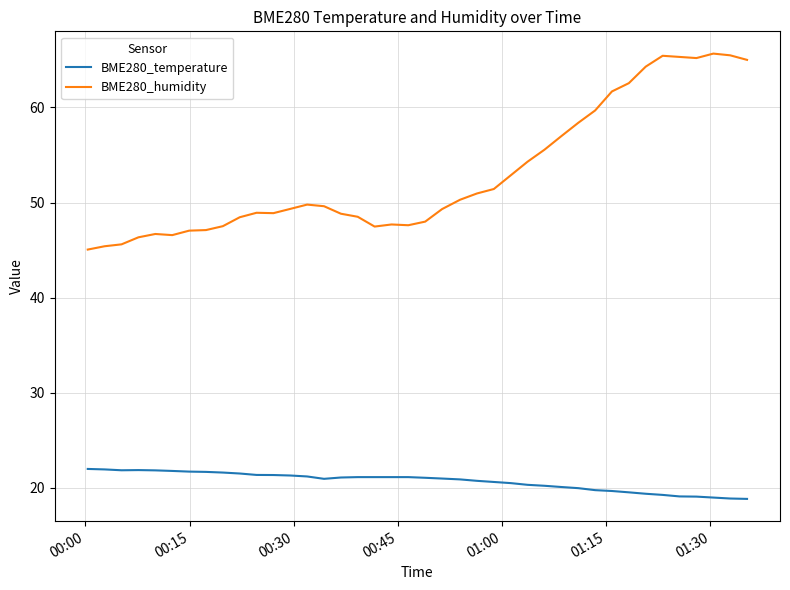

Which series has the widest spread of values?

BME280_humidity